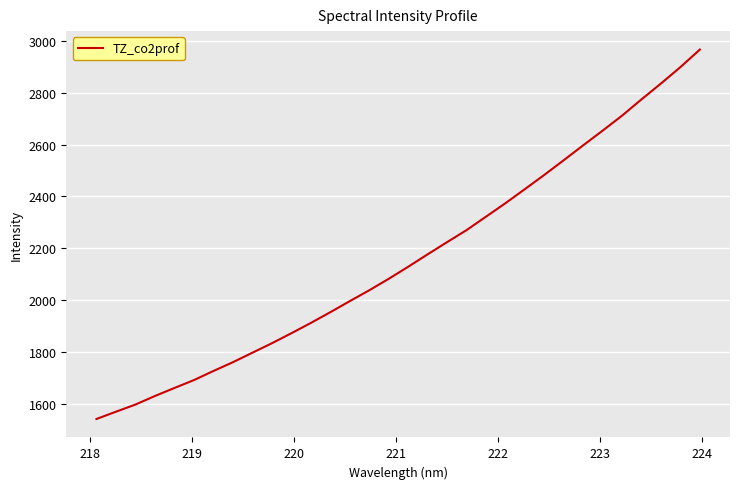

How many lines are shown in the chart?

1